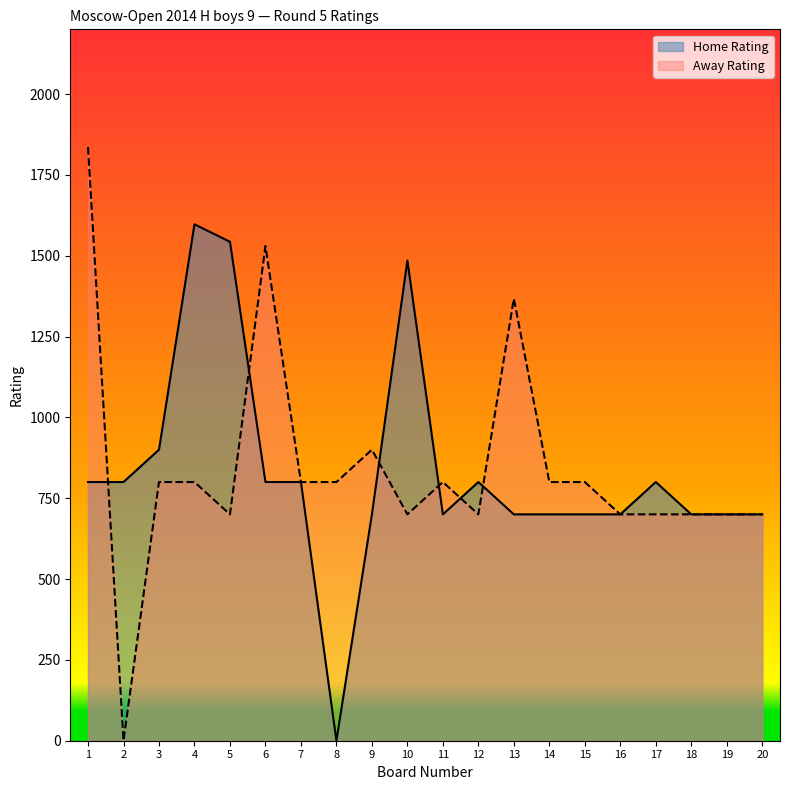

Which category has the lowest value across all series?

8